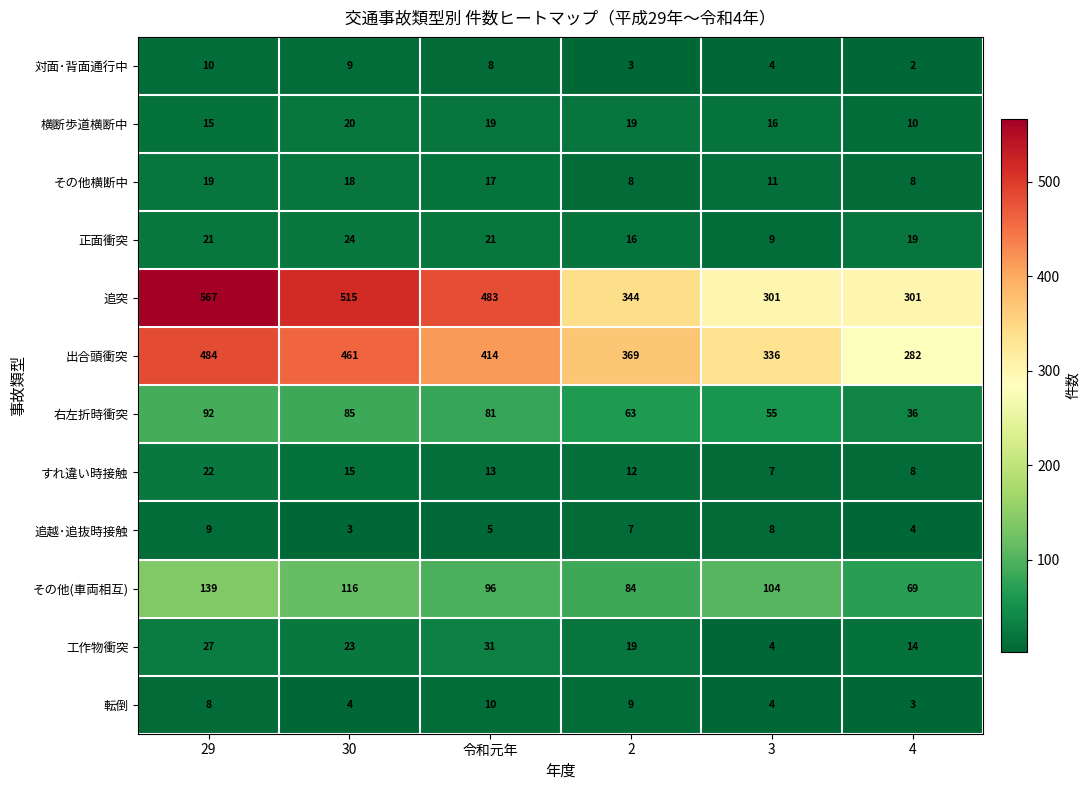

What is the difference between the maximum and minimum values in the 工作物衝突 series?

27